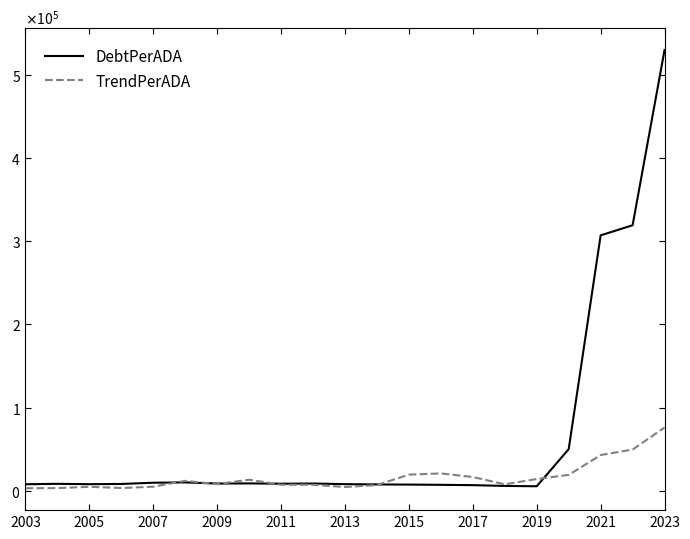

Is this an area chart (filled region under the line)?

No